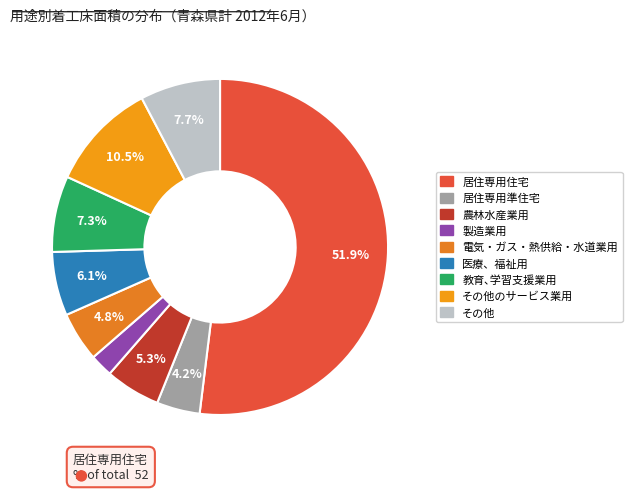

Count the number of slices in the pie.

9